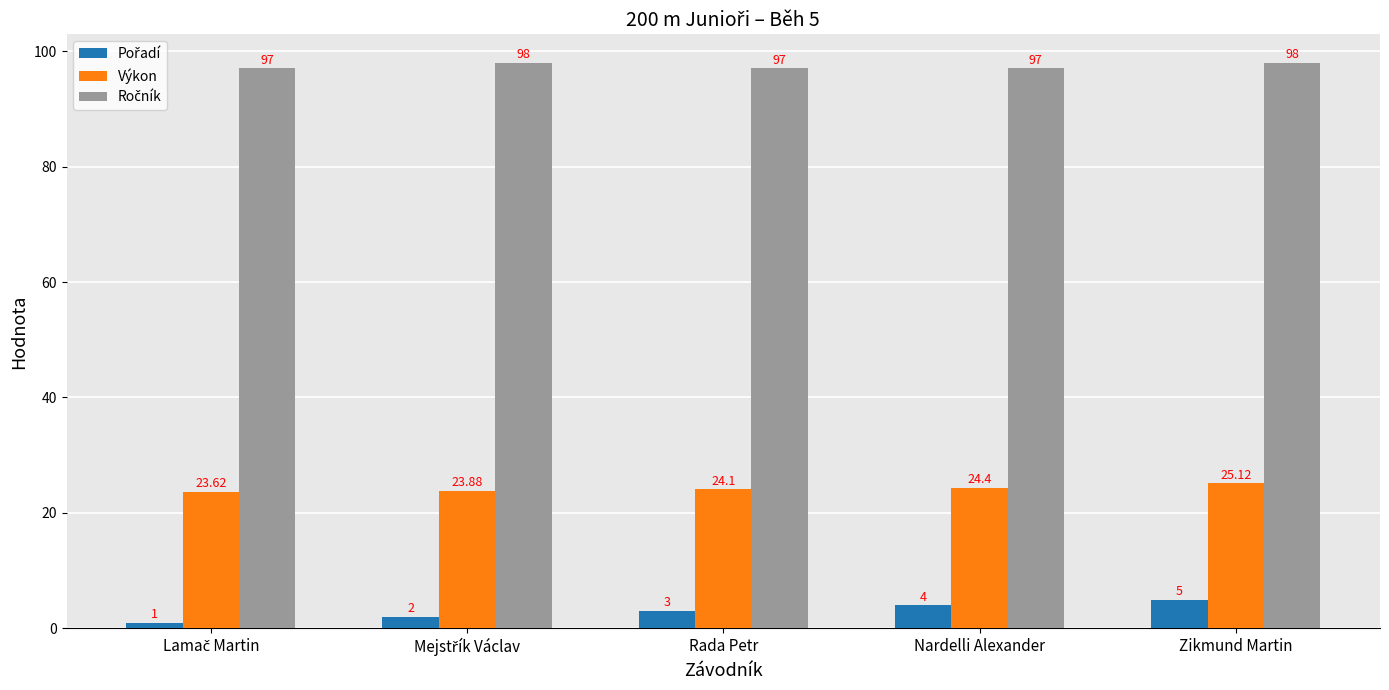

How many bars are there in total?

15